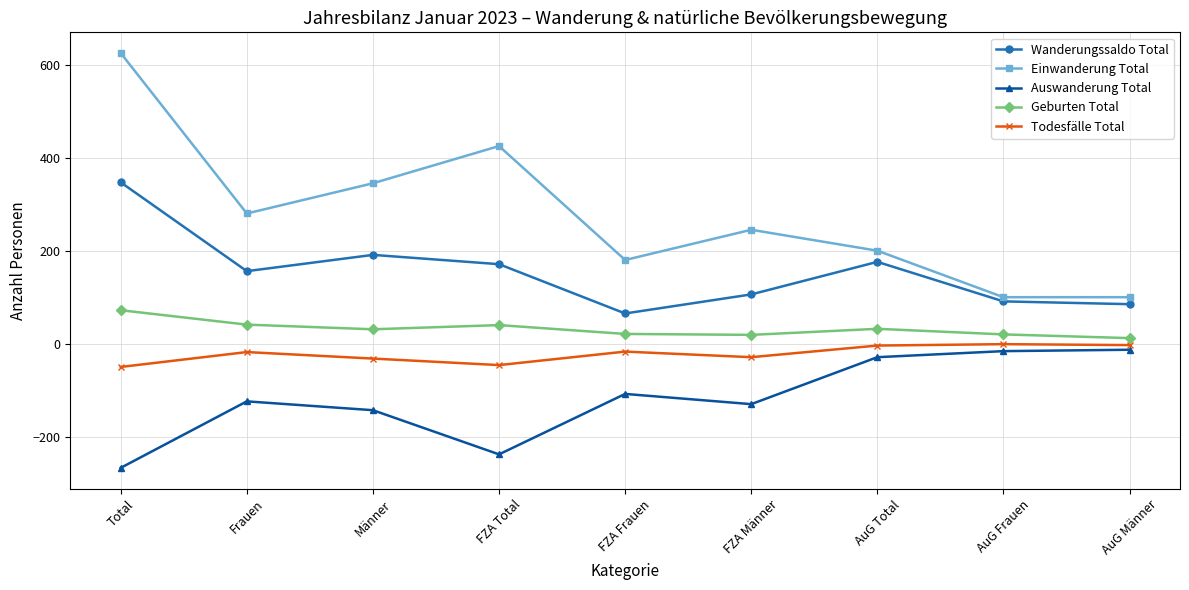

What is the approximate value of Einwanderung Total at FZA Total, to the nearest 100?

400